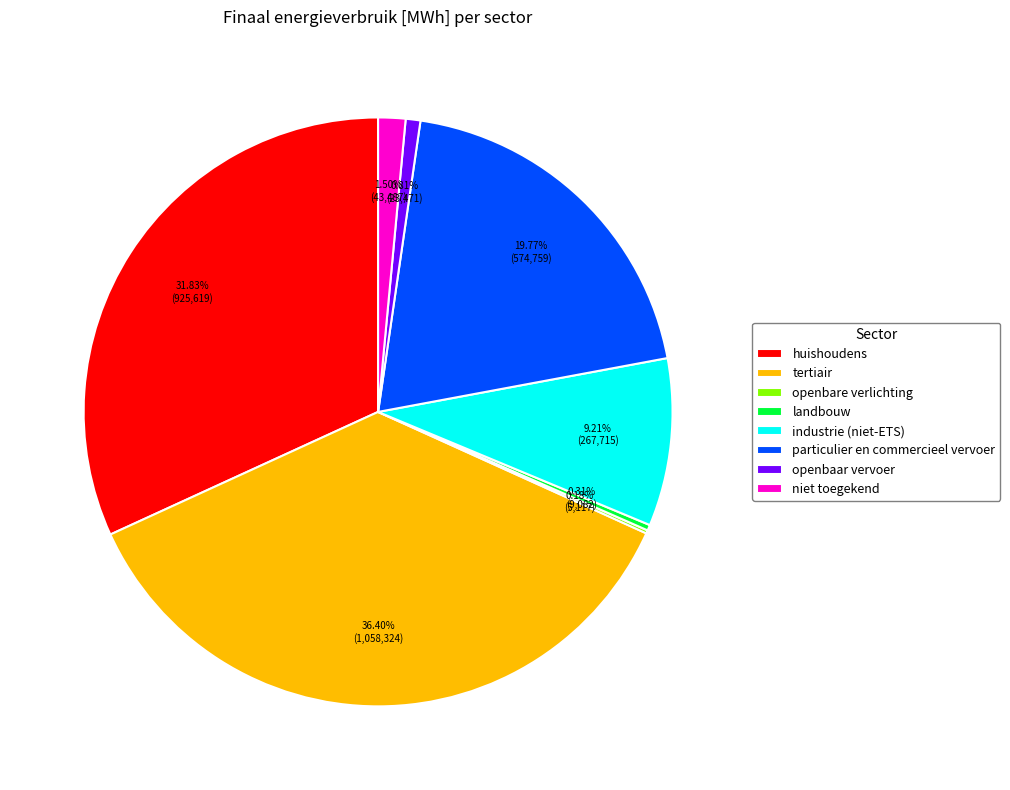

What is the ratio of the value at particulier en commercieel vervoer to the value at openbaar vervoer?

24.5